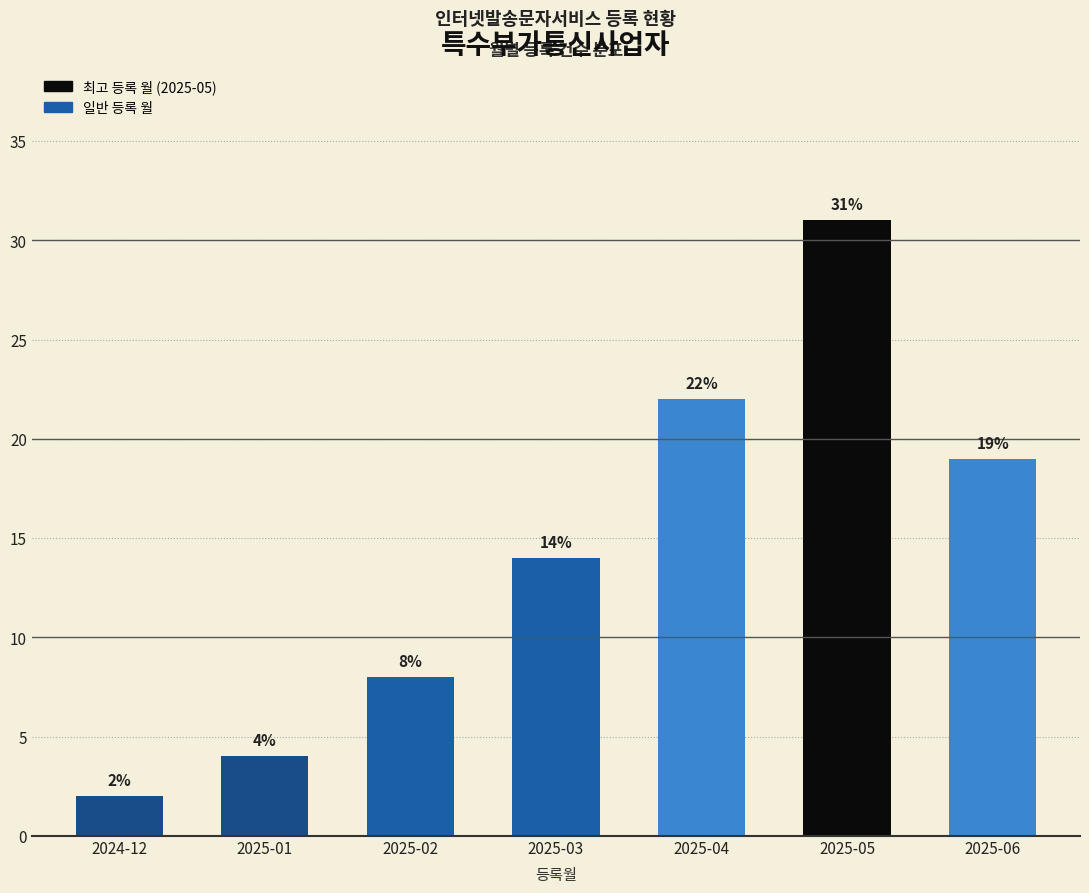

Reading left to right, what are all the values shown in this chart?

2024-12=2	2025-01=4	2025-02=8	2025-03=14	2025-04=22	2025-05=31	2025-06=19